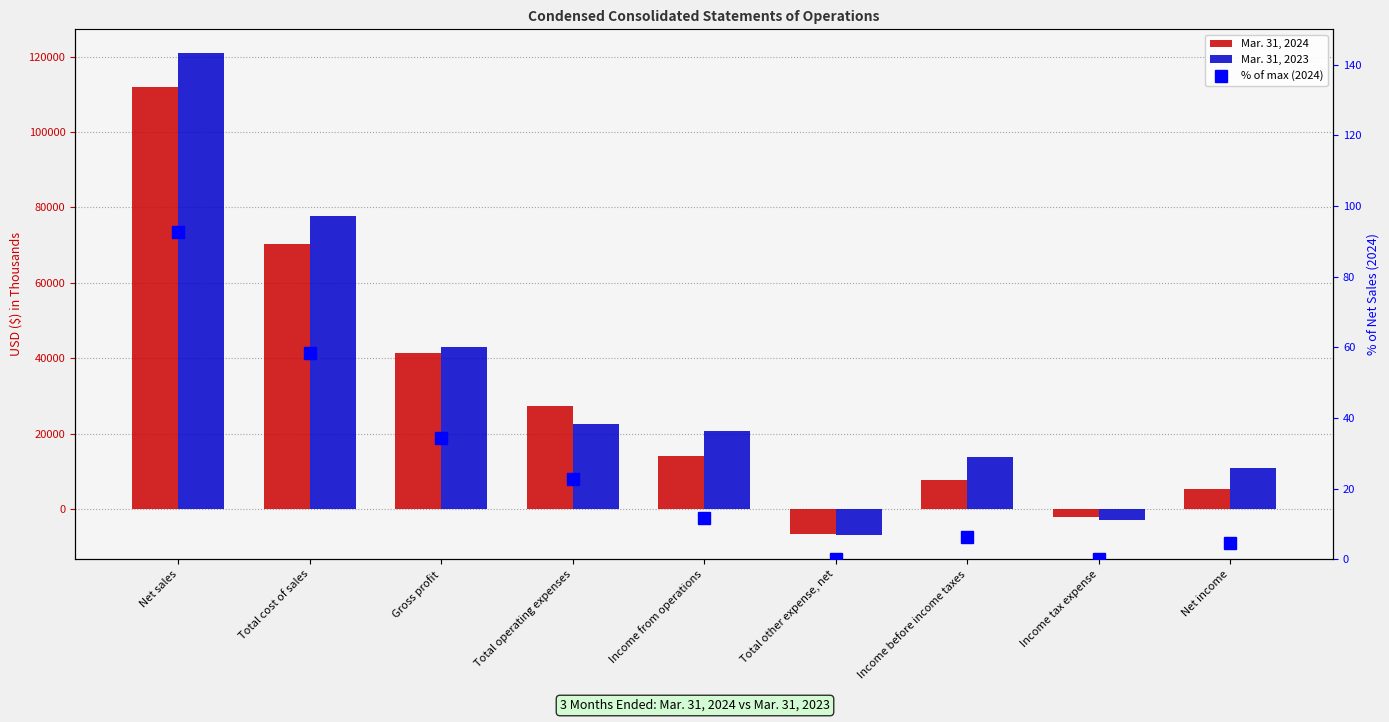

What are all the series names shown in the legend?

Mar. 31, 2024, Mar. 31, 2023, % of max (2024)